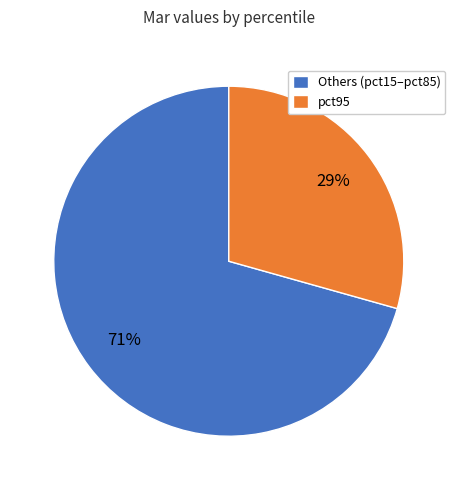

Is Others (pct15–pct85) the majority of the pie?

Yes